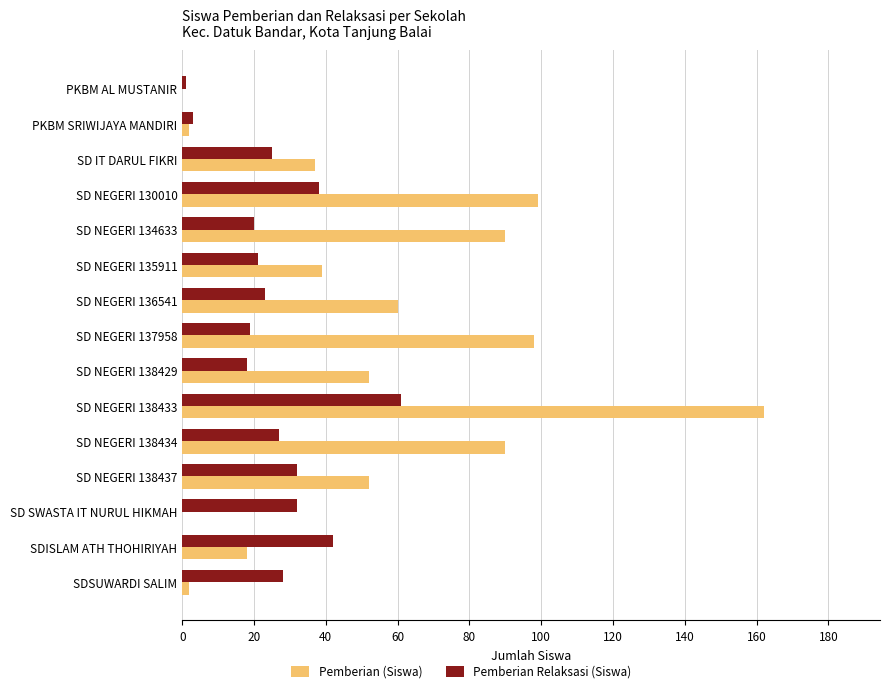

Which series has the largest total across all categories?

Pemberian (Siswa)